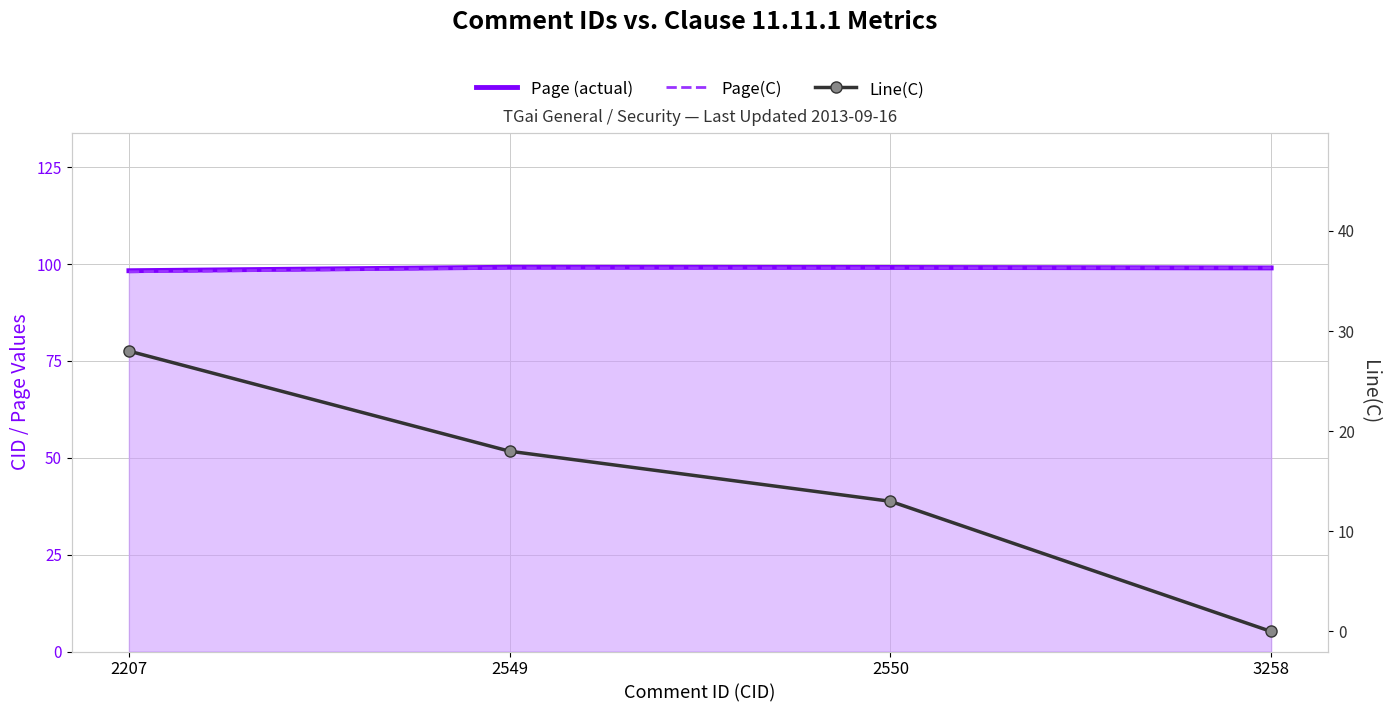

Rank the categories by Page(C) value from highest to lowest.

2549, 2550, 3258, 2207